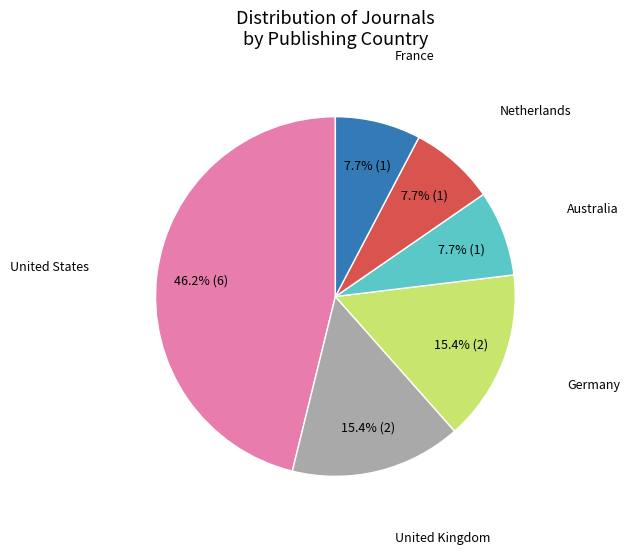

How much of the chart is everything except United States?

53.8%